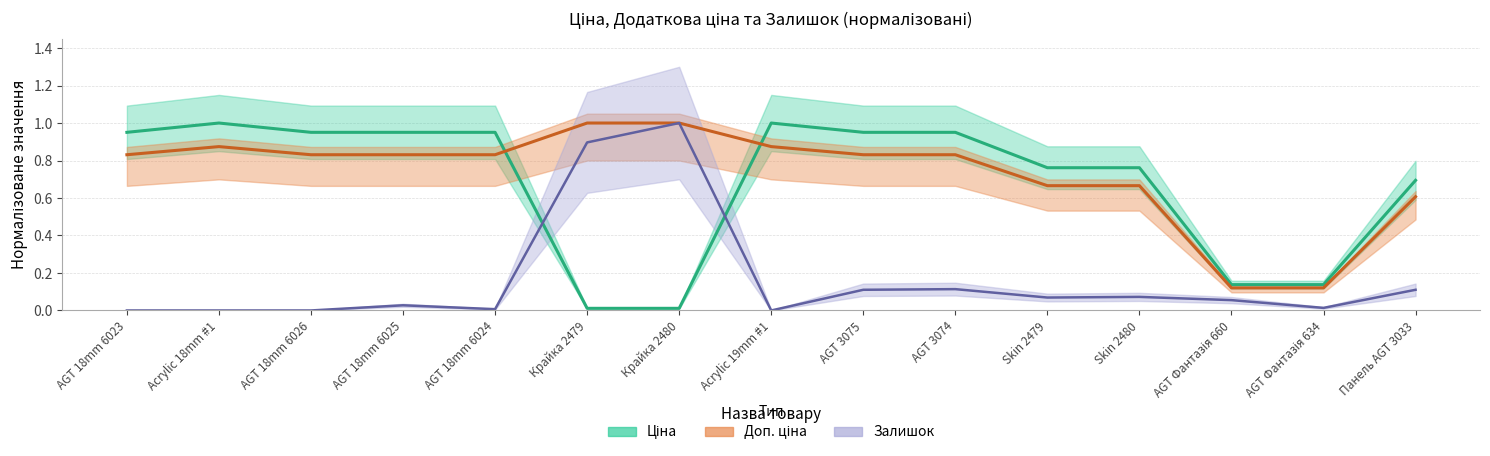

The Доп. ціна series shows 0.8 at AGT 3075. True or false?

True